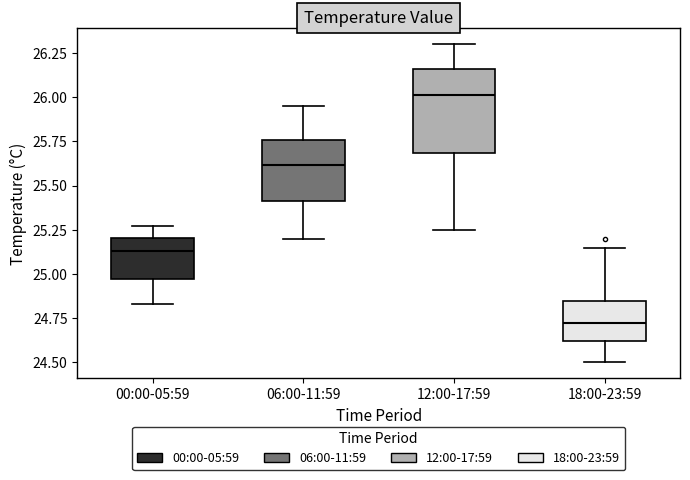

Which box is the tallest, from its lower edge to its upper edge?

12:00-17:59